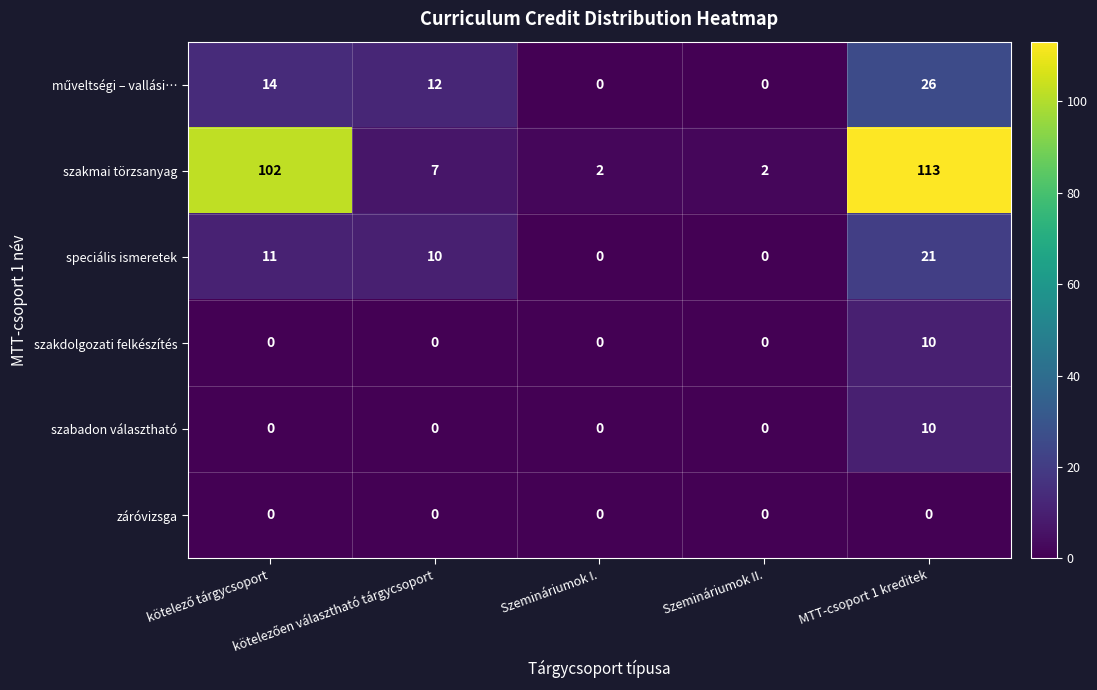

What is the average value of the speciális ismeretek series?

8